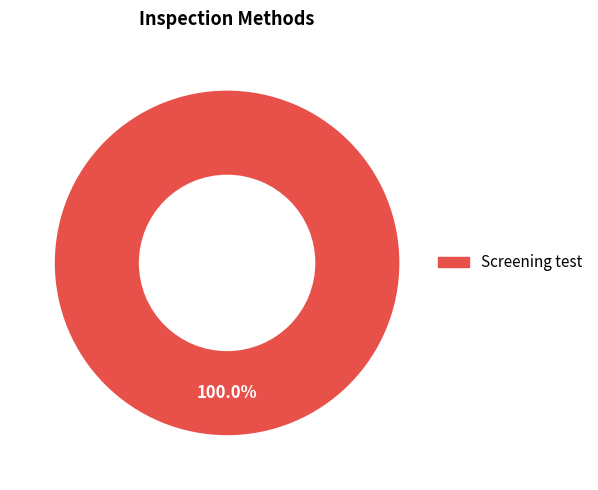

Is there any slice that represents more than half of the pie?

Yes